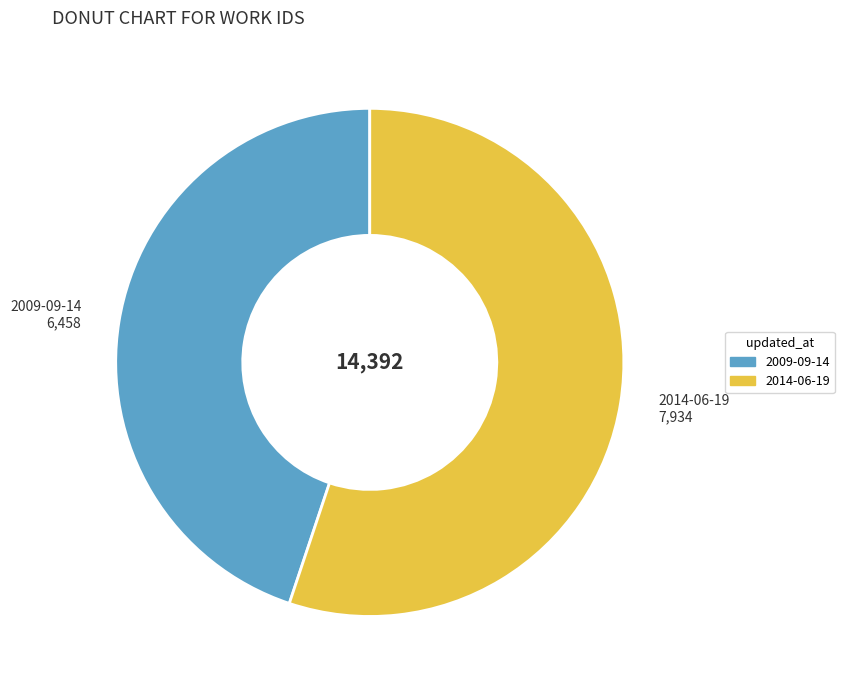

Which category has the smallest portion of the pie?

2009-09-14